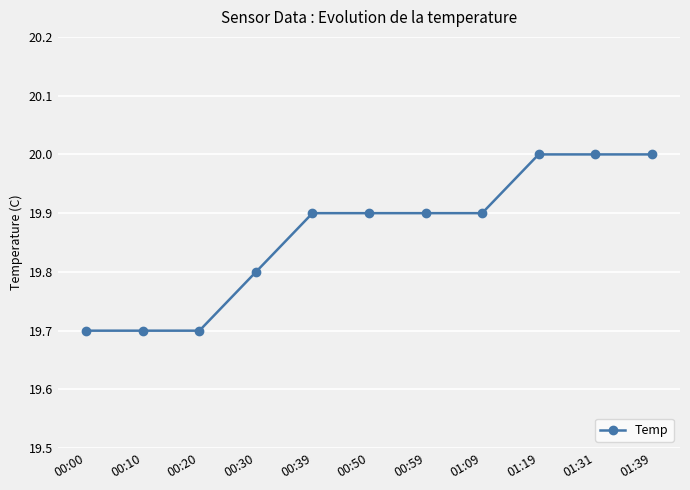

The chart shows a value of 8.9 at 00:20. True or false?

False